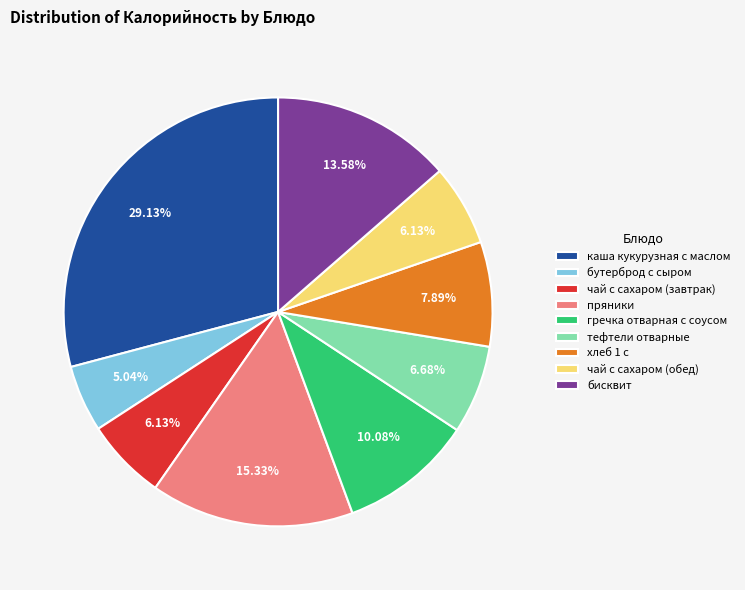

To the nearest percent, what is the average slice percentage?

11%